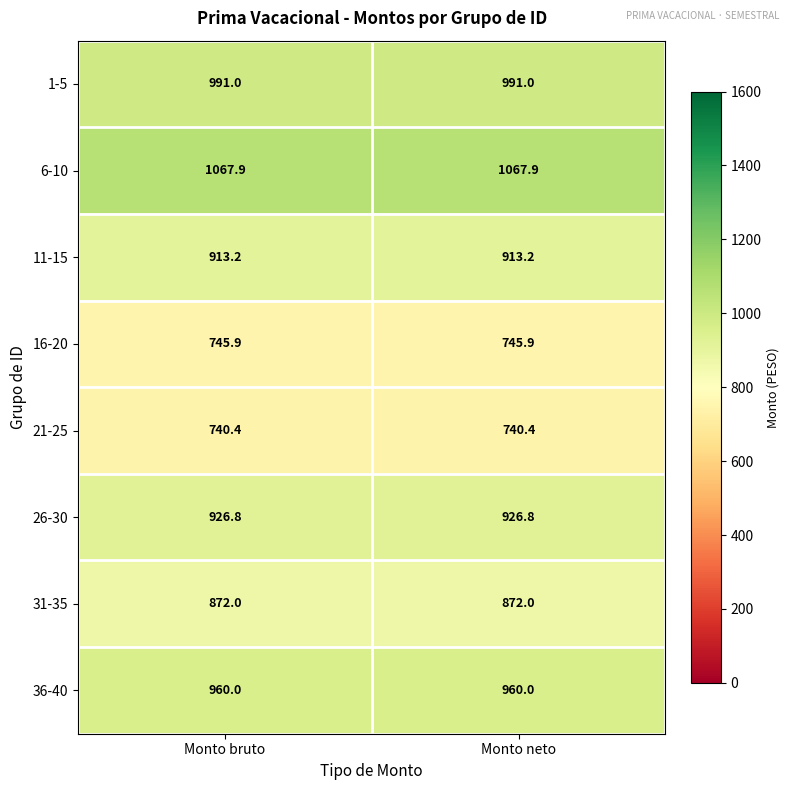

True or false: 1-5 has a value of 991.0 at Monto neto.

True